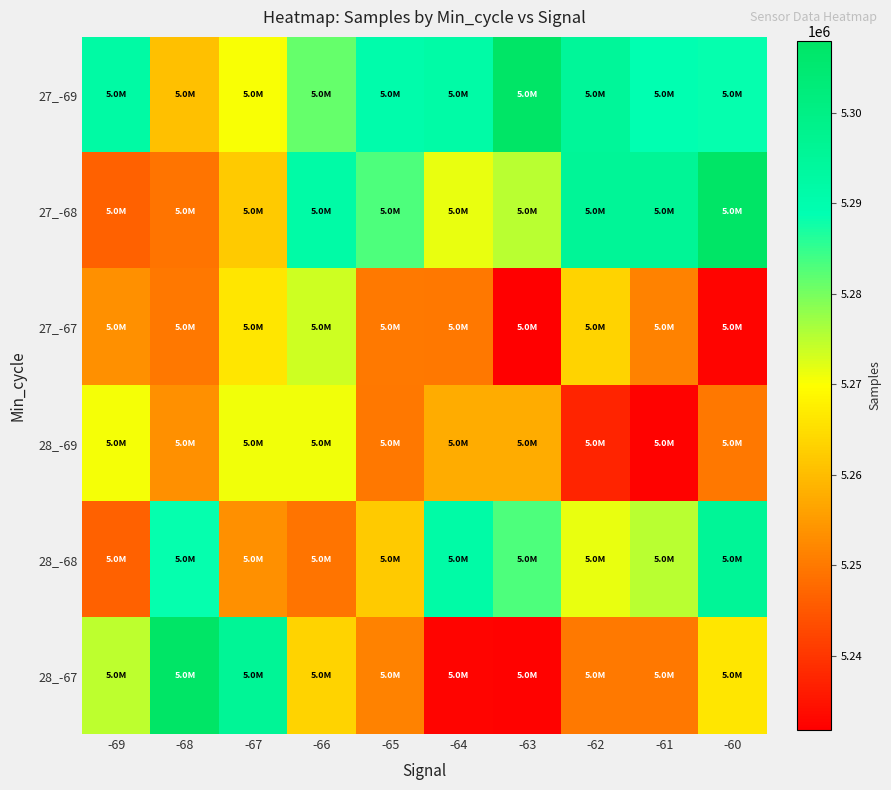

Reading right to left, list all the values displayed in this chart.

27_-69: -60=5288524	-61=5288593	-62=5294969	-63=5307893	-64=5291687	-65=5290505	-66=5281190	-67=5270334	-68=5260340	-69=5292290
27_-68: -60=5307906	-61=5295763	-62=5295637	-63=5275190	-64=5271396	-65=5283136	-66=5291773	-67=5261841	-68=5249171	-69=5246370
27_-67: -60=5232540	-61=5251215	-62=5263407	-63=5231800	-64=5249735	-65=5249969	-66=5273709	-67=5266194	-68=5249829	-69=5253314
28_-69: -60=5249735	-61=5232391	-62=5237308	-63=5257424	-64=5257551	-65=5249687	-66=5270817	-67=5270909	-68=5253237	-69=5270594
28_-68: -60=5295637	-61=5275190	-62=5271396	-63=5283136	-64=5291773	-65=5261841	-66=5249171	-67=5253237	-68=5288524	-69=5246370
28_-67: -60=5266194	-61=5249735	-62=5249969	-63=5232391	-64=5232540	-65=5251215	-66=5263407	-67=5295763	-68=5307906	-69=5274742